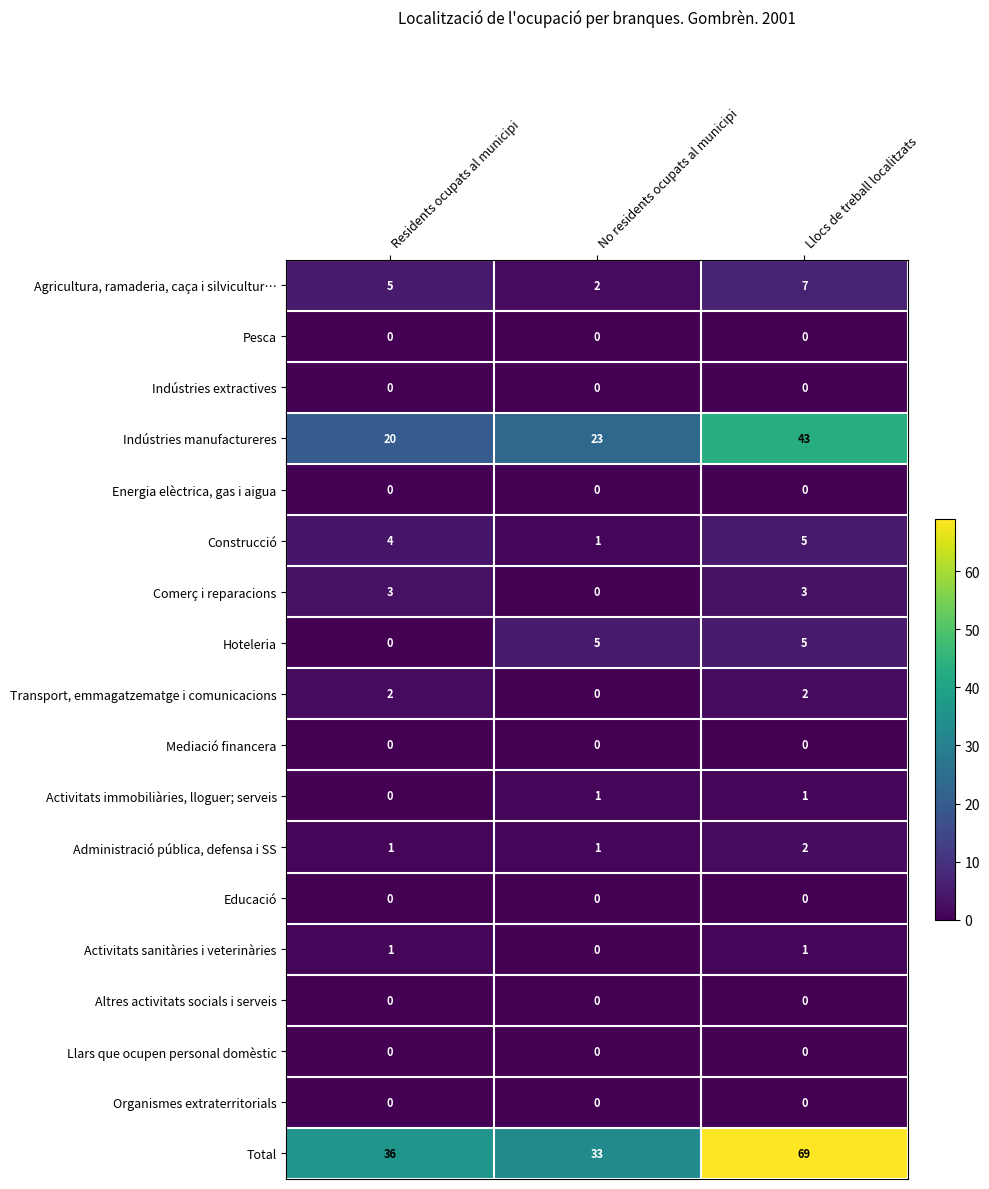

How many series are shown in this chart?

18